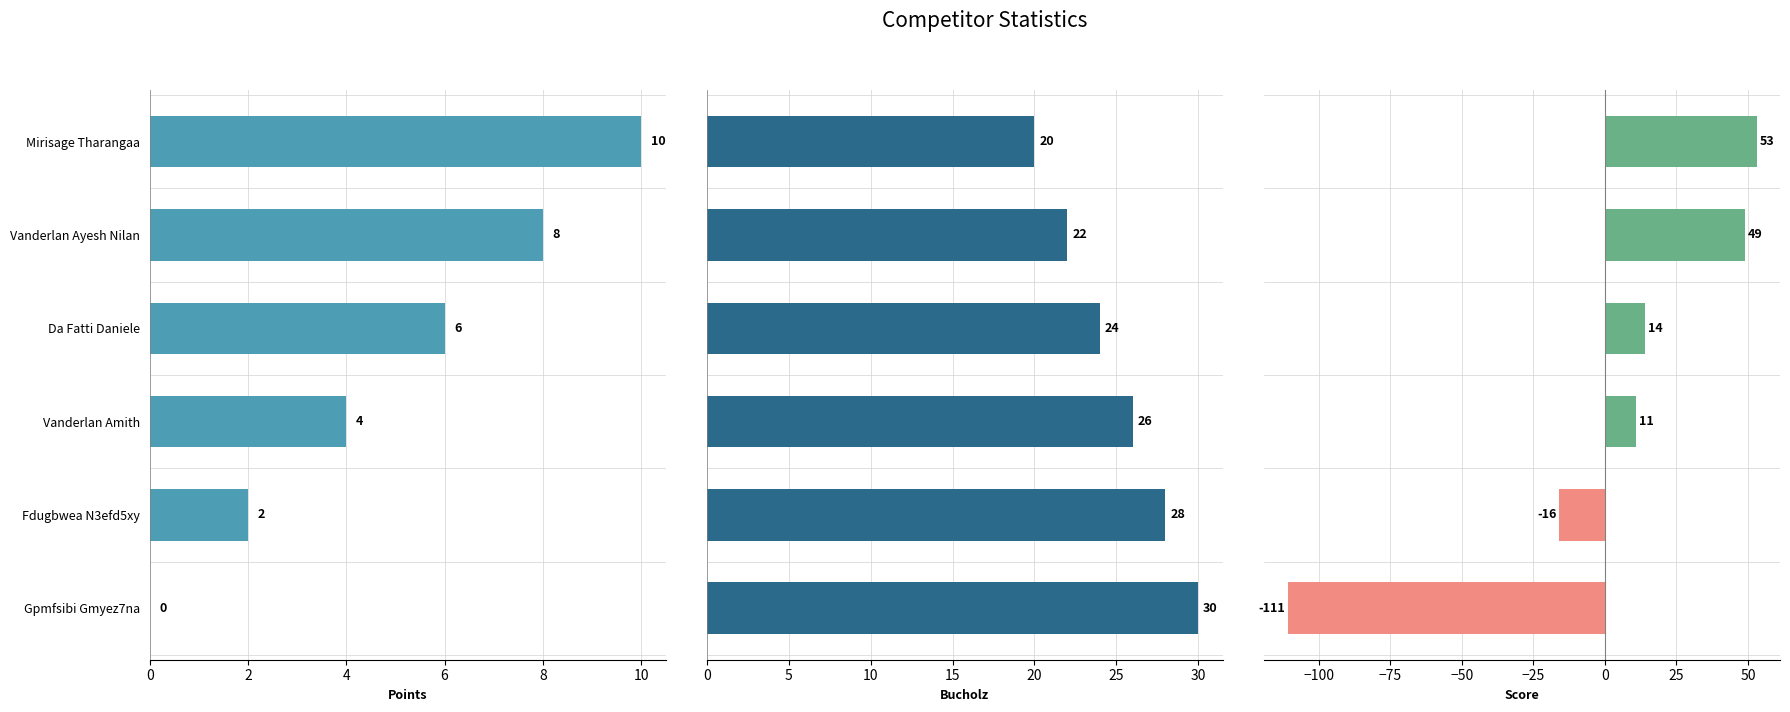

What is the total value across all series at Mirisage Tharangaa?

83